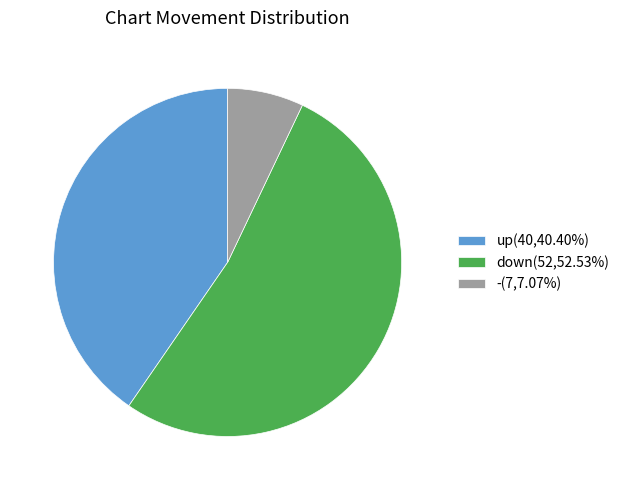

What is the smallest slice in the pie chart?

-